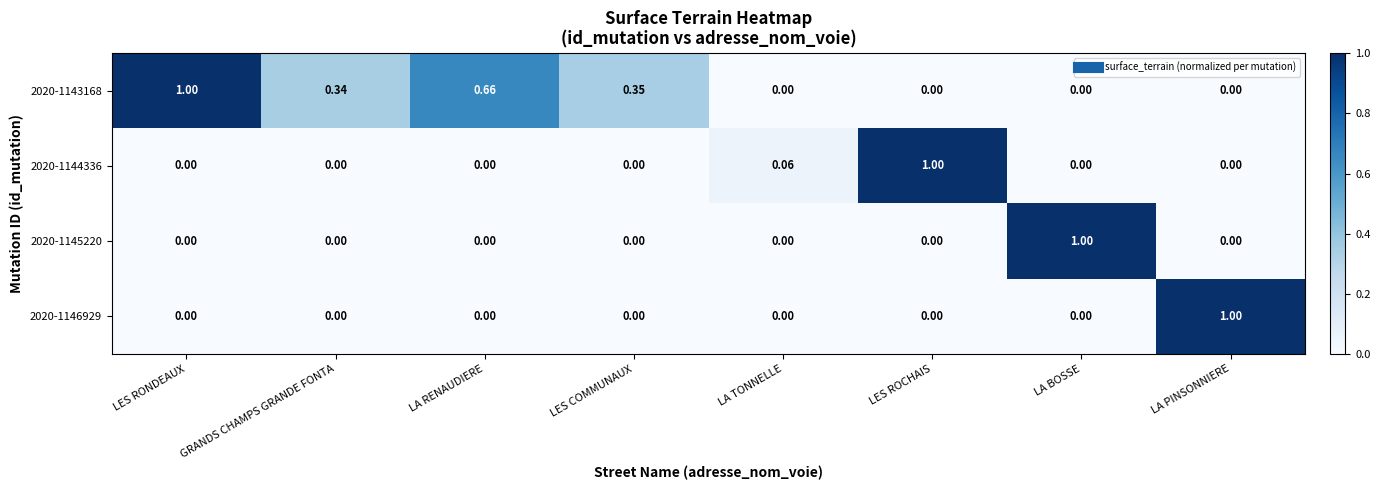

At which label does 2020-1143168 reach its peak?

LES RONDEAUX